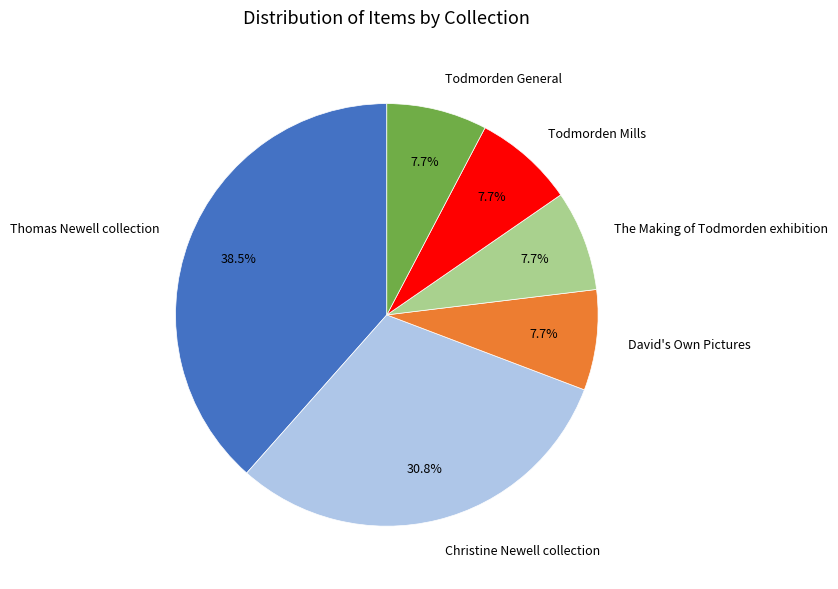

Combined, do Todmorden Mills and David's Own Pictures account for over 50%?

No